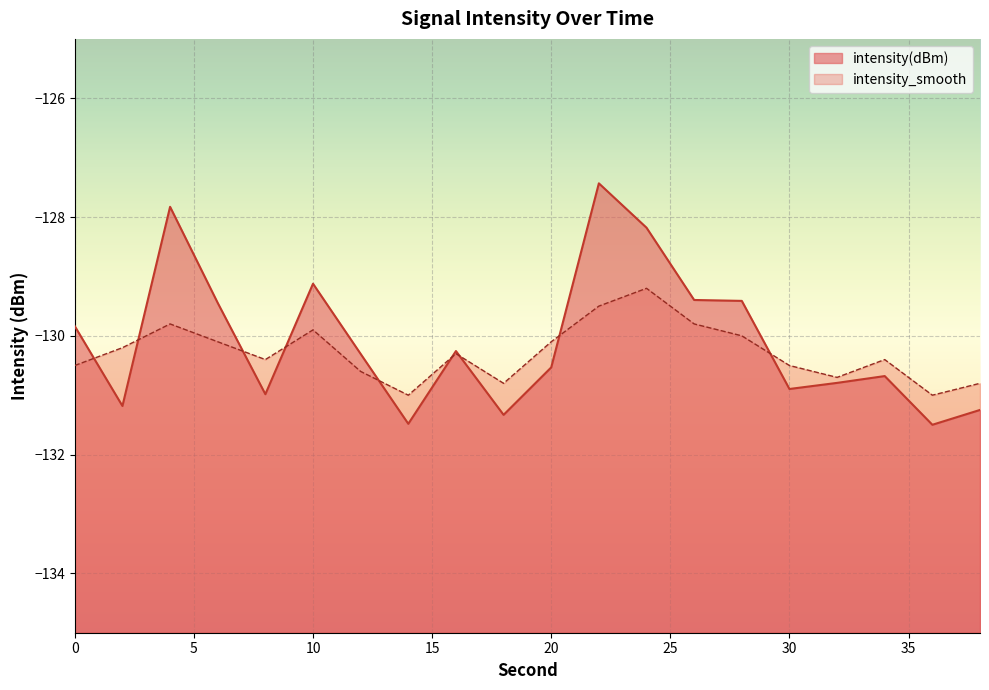

Is it true that intensity(dBm) equals -130.3 at 12?

True